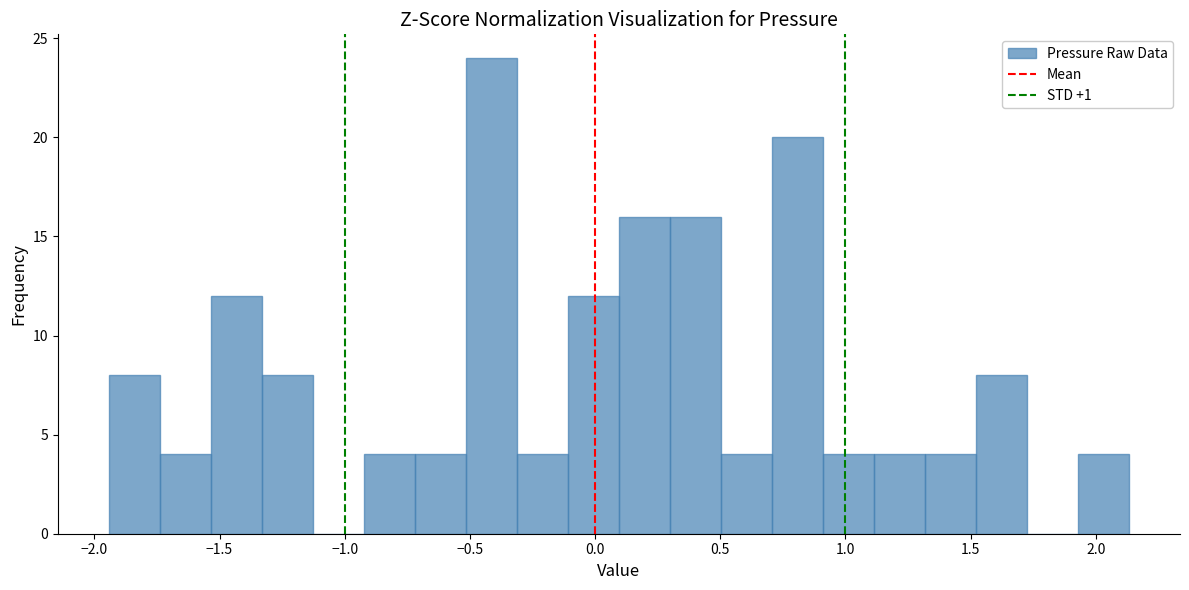

Reading left to right, transcribe this chart: for each bar, give the range it covers on the x-axis and its height. Neither the bar edges nor the heights are printed on the chart, so give them approximately, as read against the axes.

-1.95 to -1.75: 8
-1.75 to -1.55: 4
-1.55 to -1.35: 12
-1.35 to -1.15: 8
-1.15 to -0.90: 0
-0.90 to -0.70: 4
-0.70 to -0.50: 4
-0.50 to -0.30: 24
-0.30 to -0.10: 4
-0.10 to 0.10: 12
0.10 to 0.30: 16
0.30 to 0.50: 16
0.50 to 0.70: 4
0.70 to 0.90: 20
0.90 to 1.10: 4
1.10 to 1.30: 4
1.30 to 1.50: 4
1.50 to 1.70: 8
1.70 to 1.95: 0
1.95 to 2.15: 4